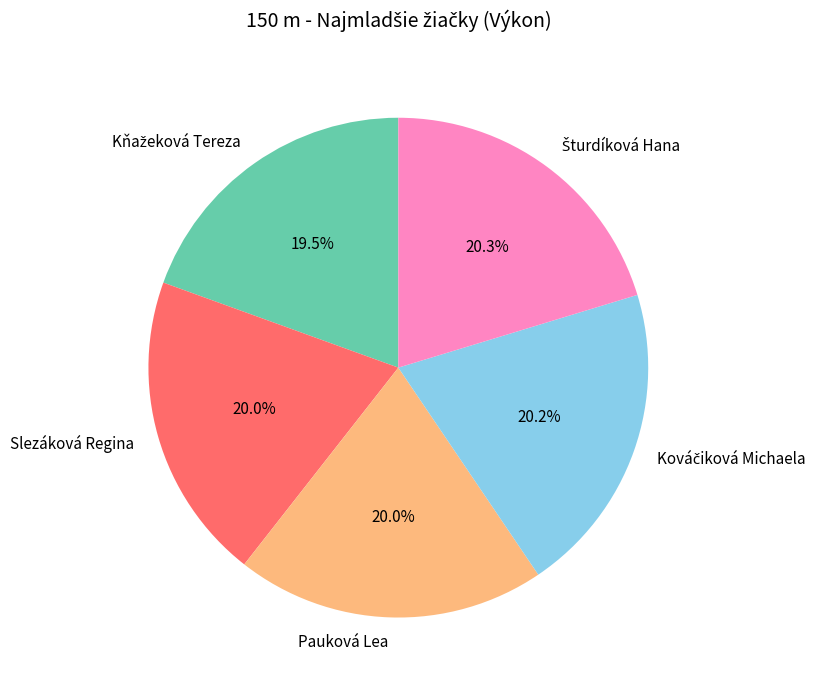

How many slices are in this pie chart?

5